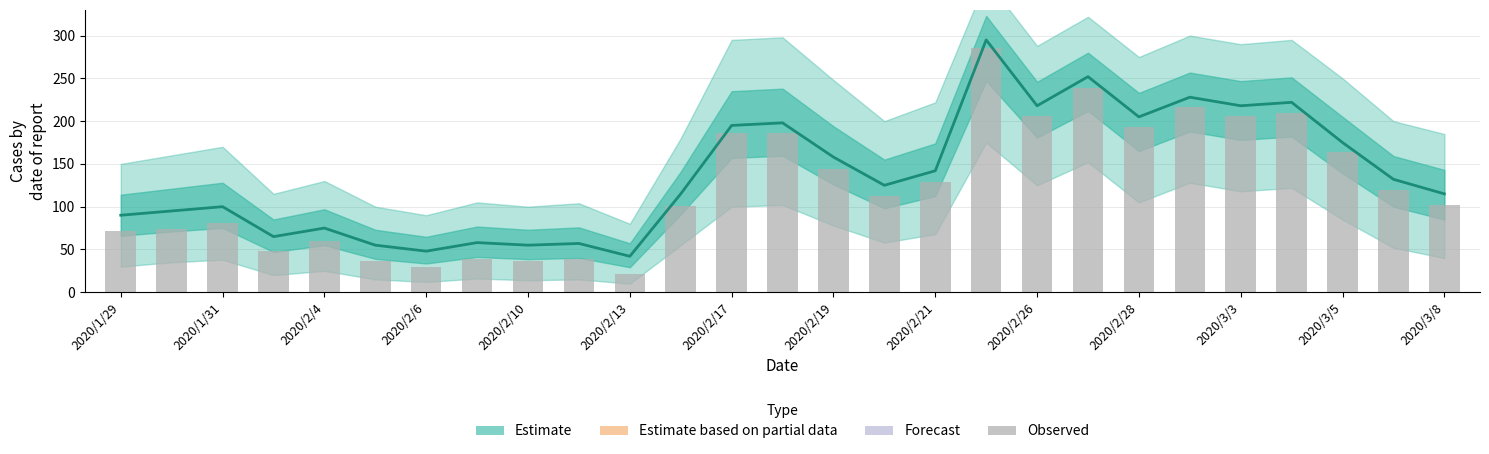

What is the sum of all Estimate values?

3733